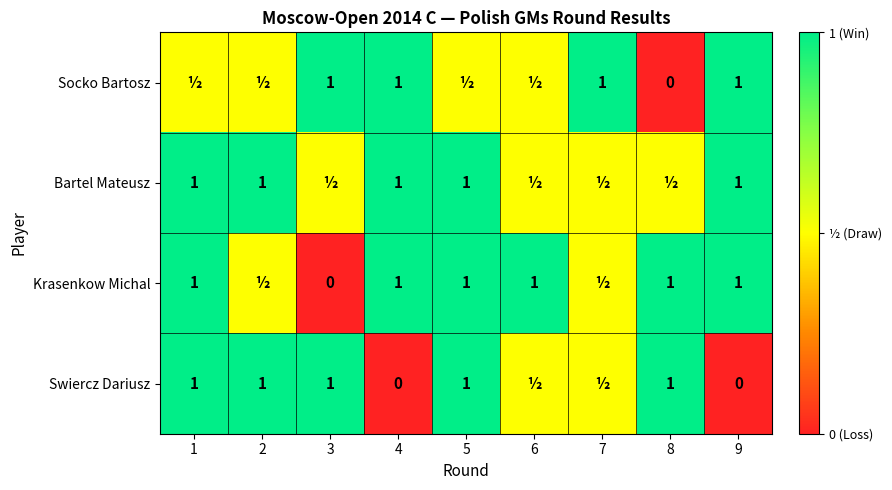

Is the value of Krasenkow Michal at 3 greater than the value of Bartel Mateusz at 4?

No